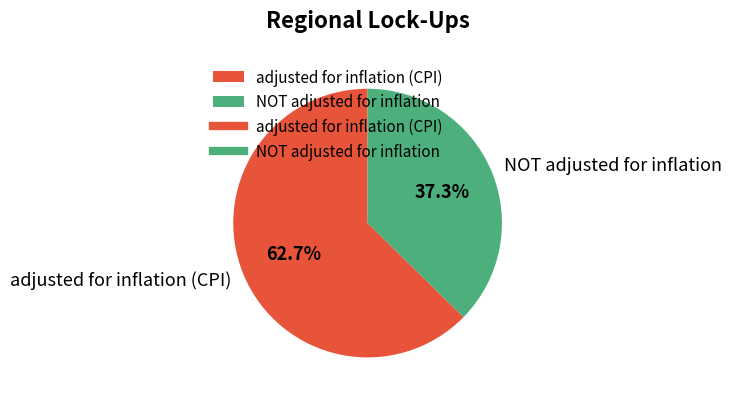

Does adjusted for inflation (CPI) represent more than half of the total?

Yes